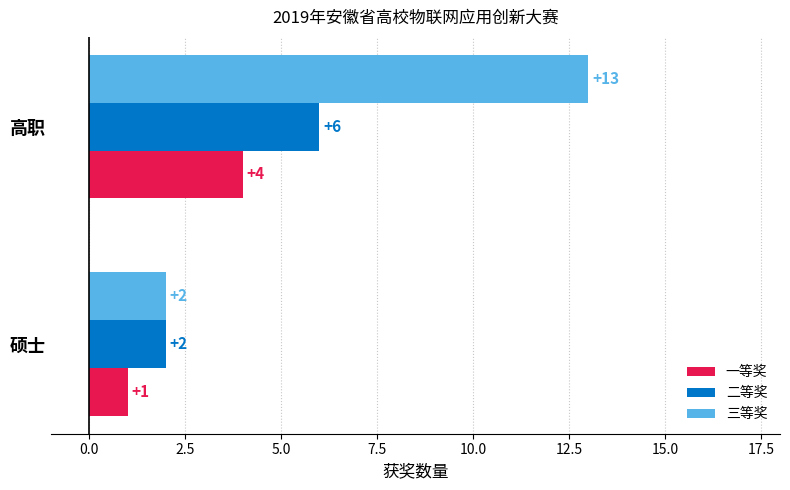

List the labels in order of 三等奖 value, largest first.

高职, 硕士